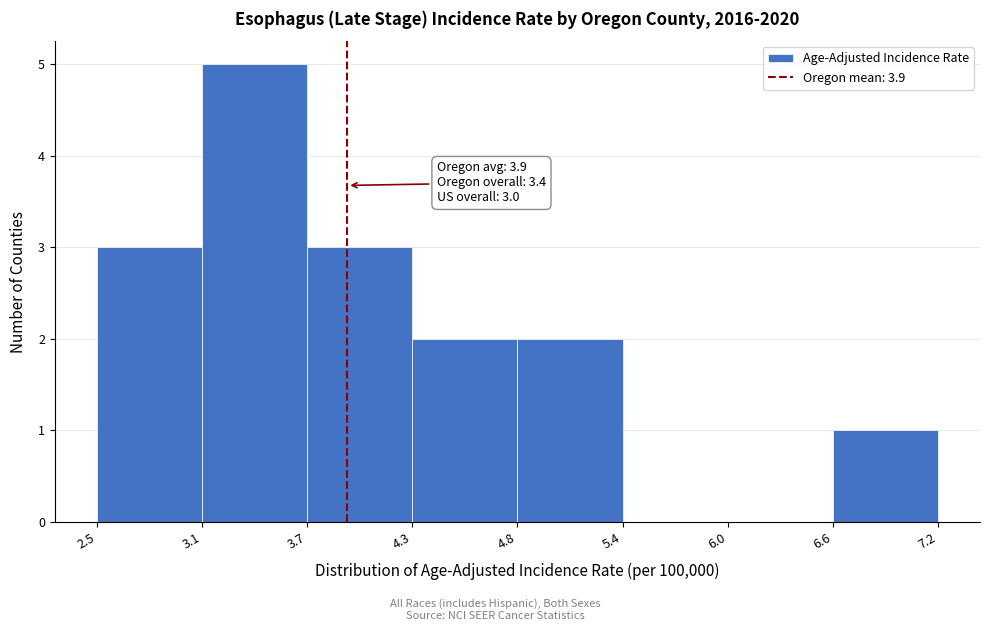

Over which range of the x-axis is the bar tallest?

3.1 to 3.7